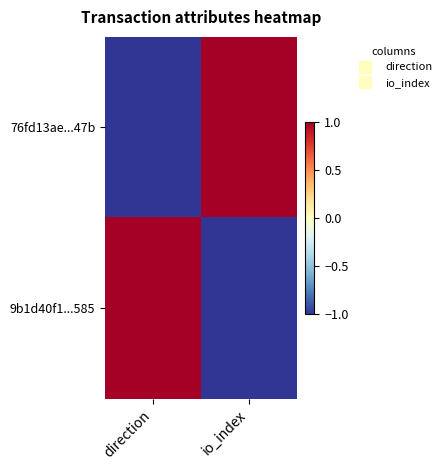

At which category does the chart reach its minimum across all series?

direction